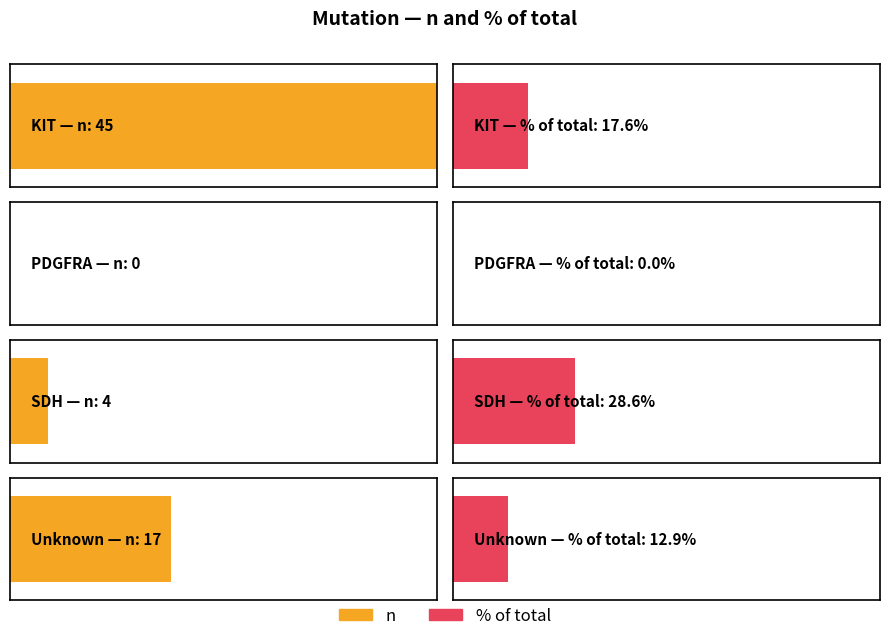

What is the sum of all n values?

66.0